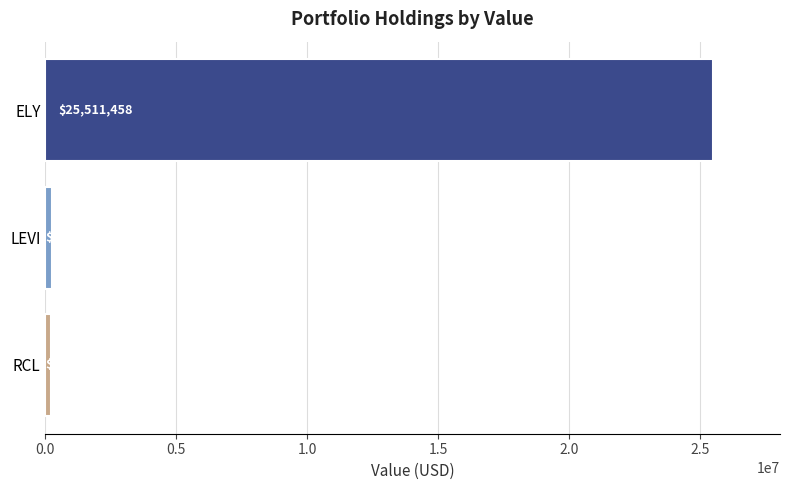

How many categories are shown in the chart?

3